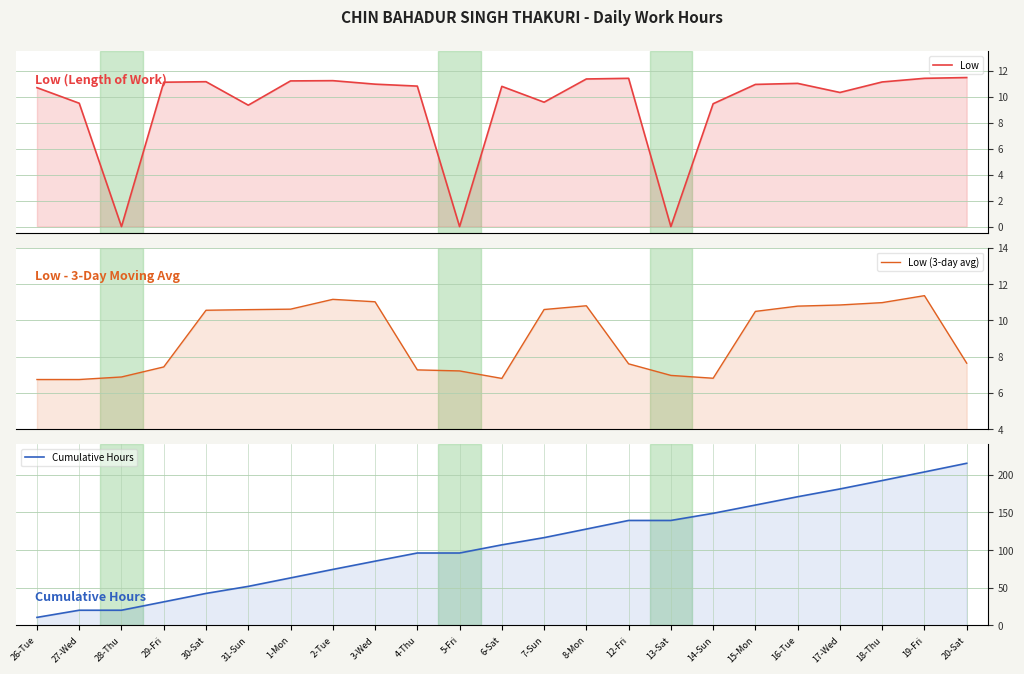

What position from the right is 14-Sun?

7